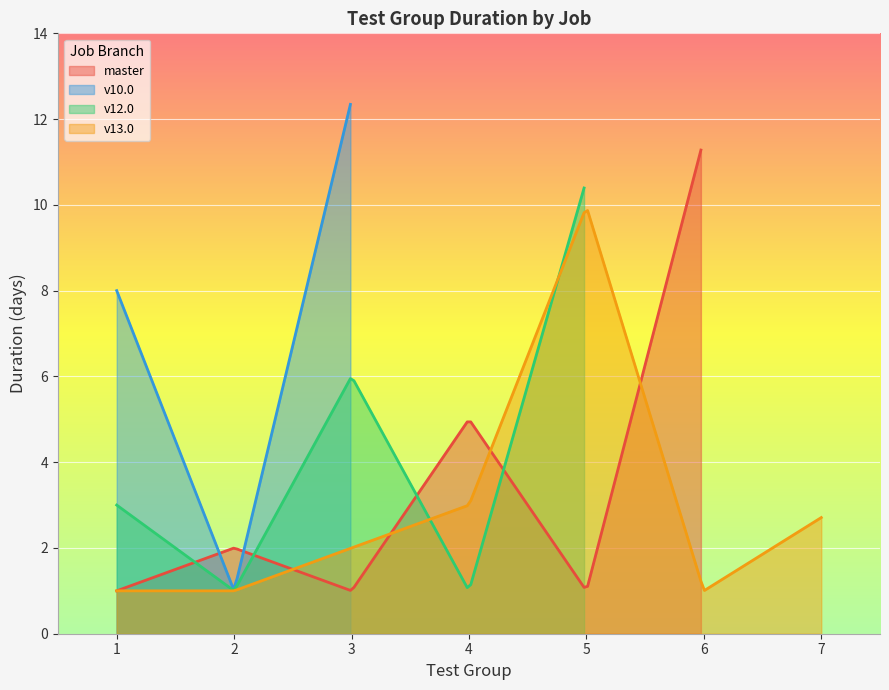

What is the highest value of the master series?

11.3